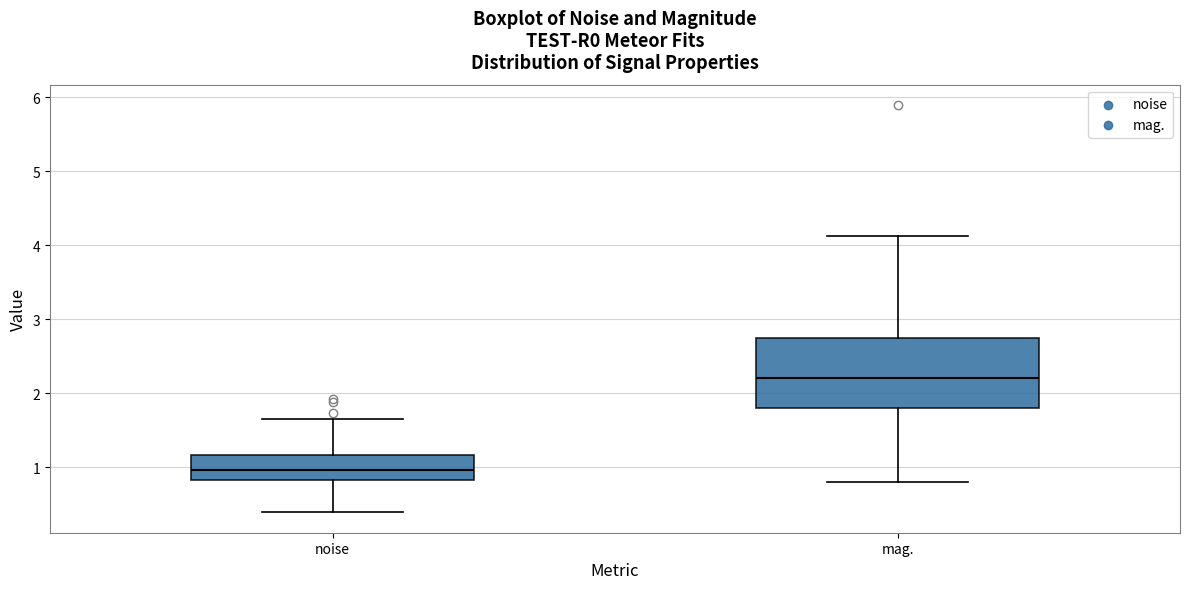

Which box has the highest median line?

mag.